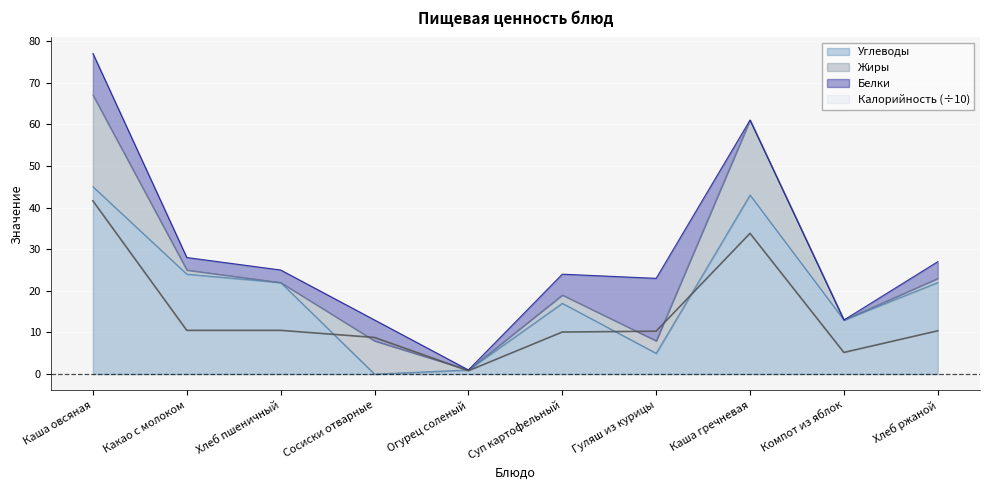

The Углеводы series shows 17 at Суп картофельный. True or false?

True